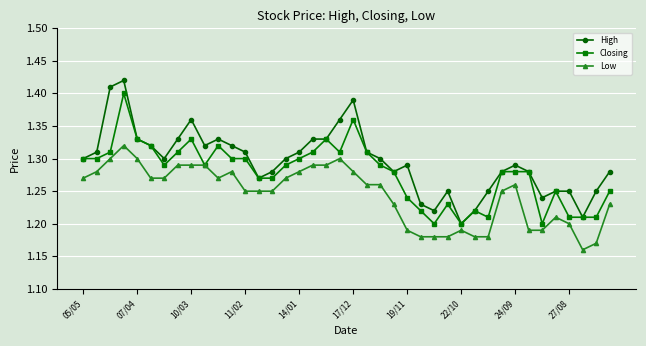

True or false: Low and High cross at least once.

False